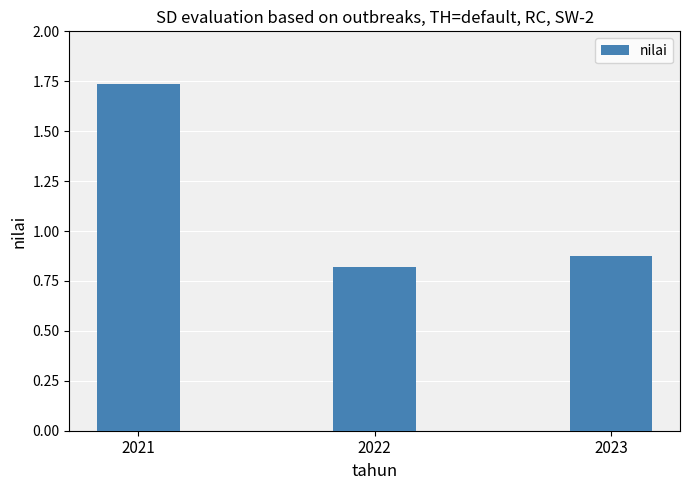

At which label is the value closest to 1?

2023